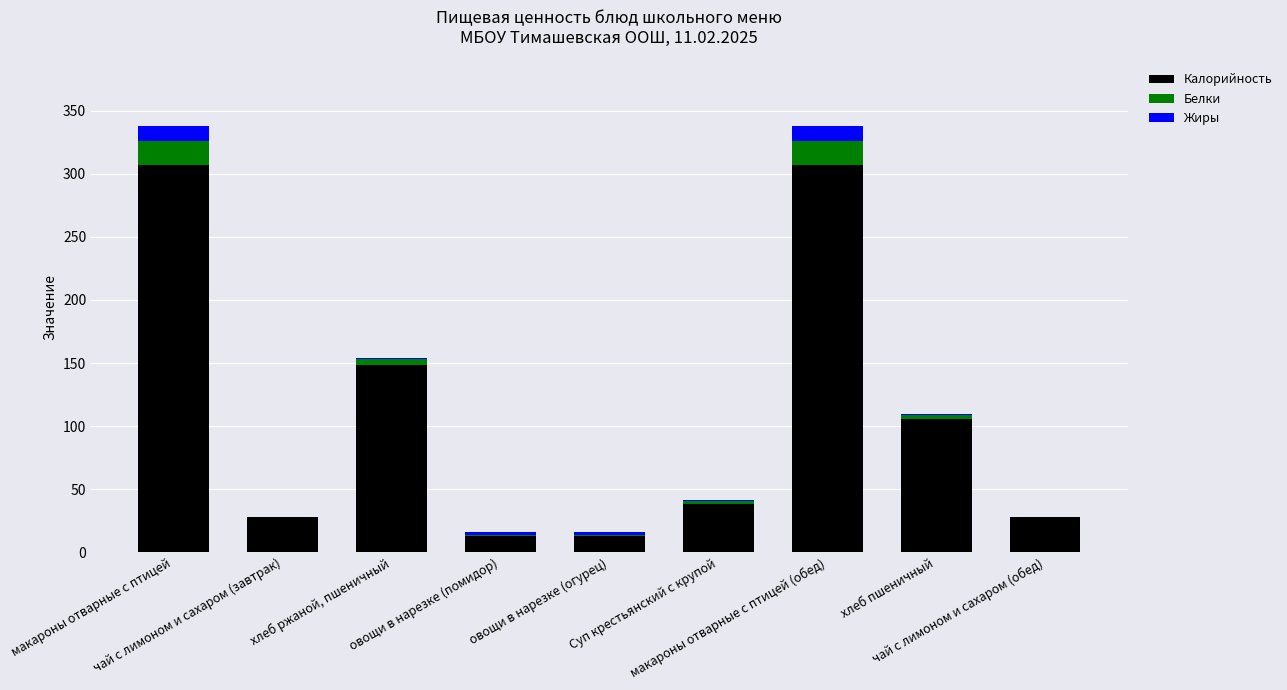

The value of Калорийность at хлеб ржаной, пшеничный is 148.2. True or false?

True